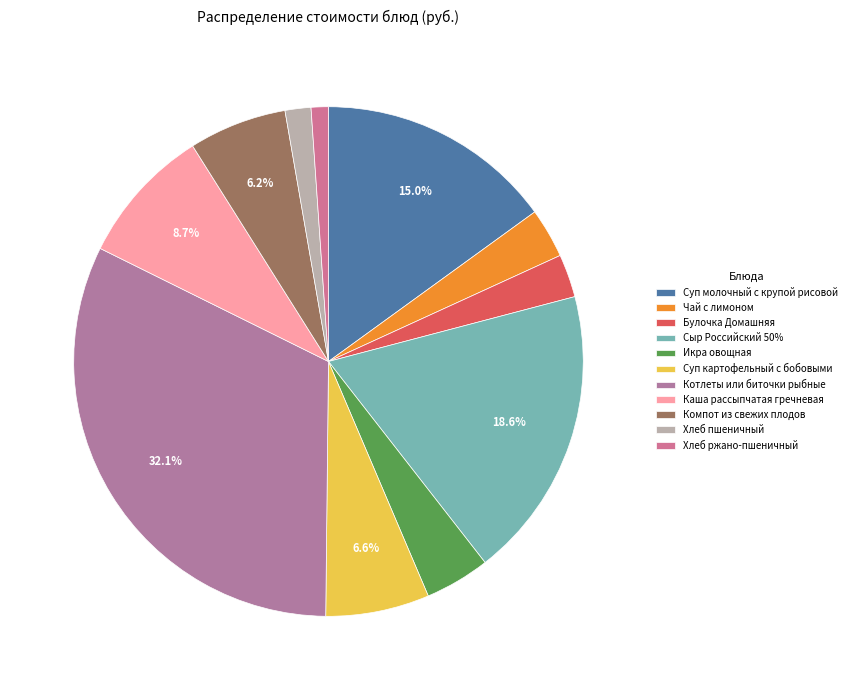

Which category has the smallest portion of the pie?

Хлеб ржано-пшеничный